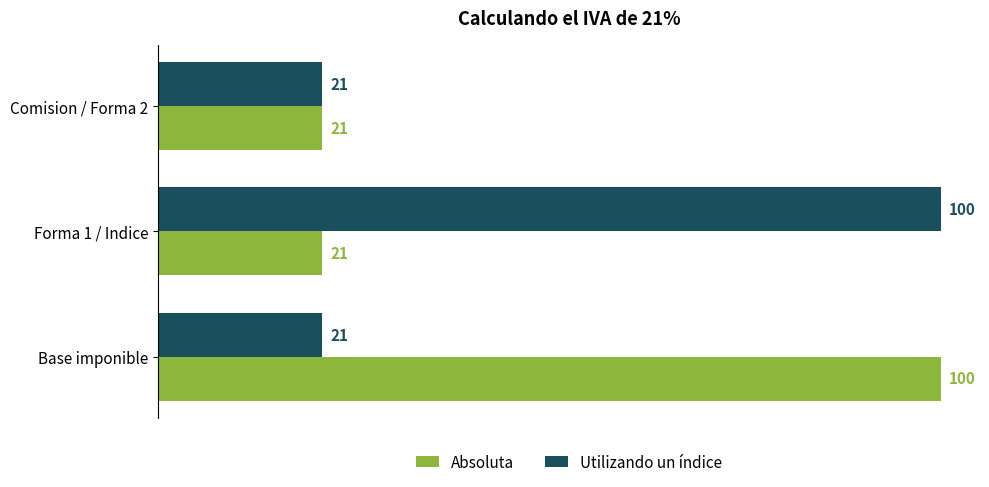

What is the approximate value of Utilizando un índice at Comision / Forma 2, to the nearest 5?

20